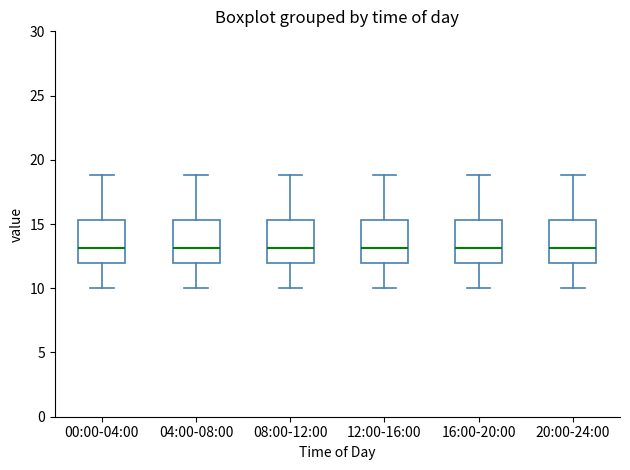

Where is the upper edge of the box for 20:00-24:00 on the y-axis? The values are not printed on the chart, so give them approximately, as read against the axis.

15.5